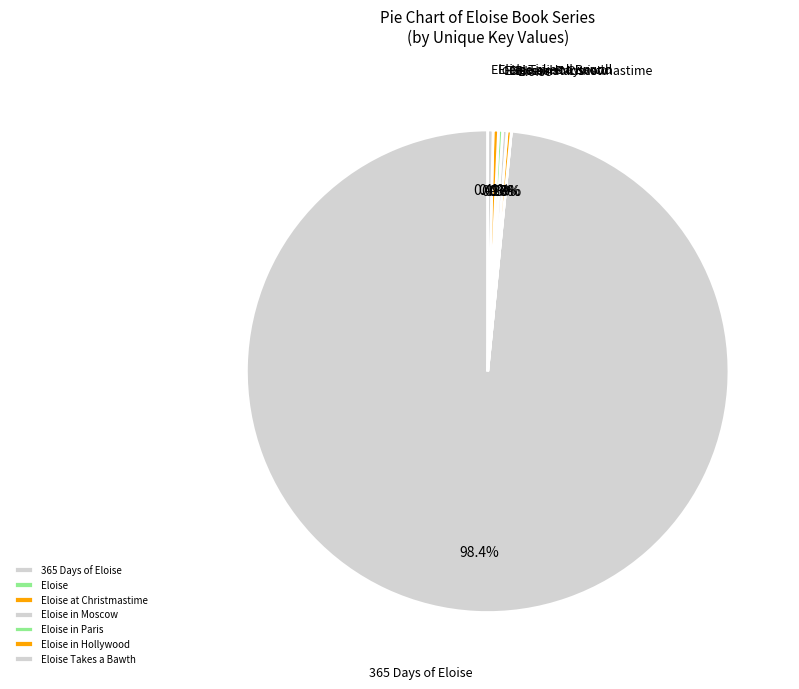

What is the total percentage of 365 Days of Eloise and Eloise at Christmastime?

98.7%